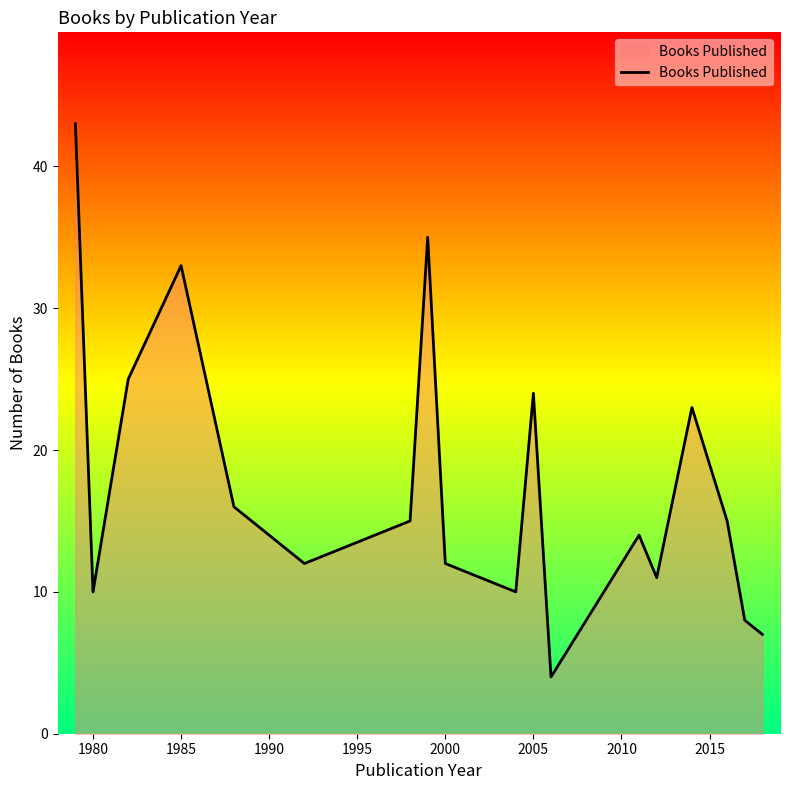

What is the difference between the maximum and minimum values?

39